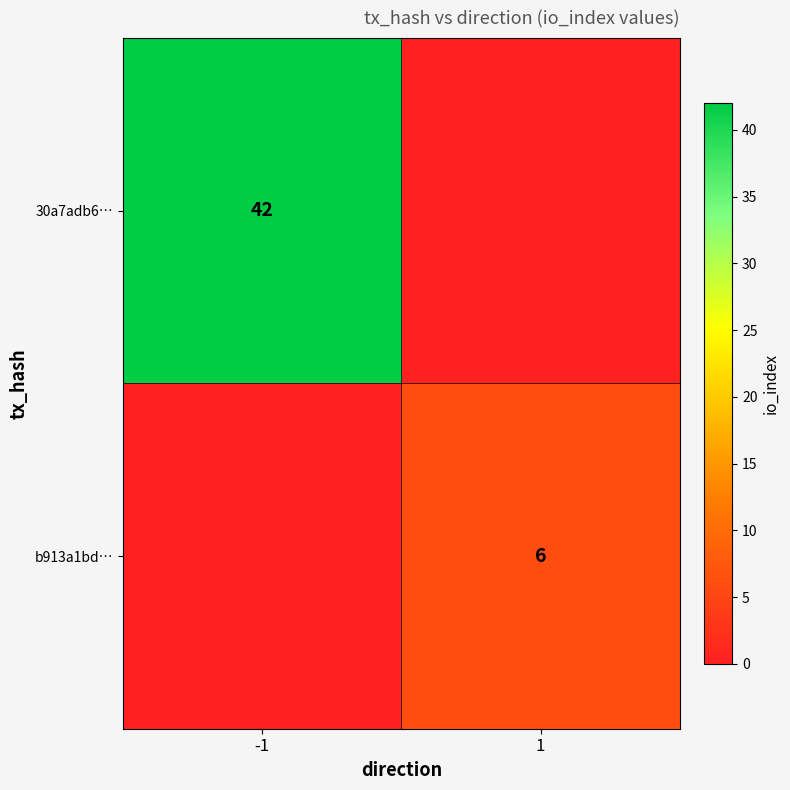

True or false: 30a7adb6… has a value of 76 at -1.

False